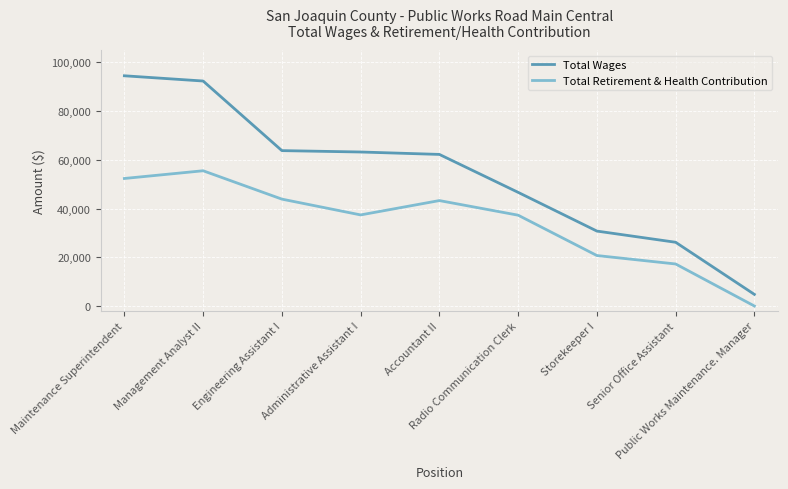

Where is the first local minimum for Total Retirement & Health Contribution?

Administrative Assistant I